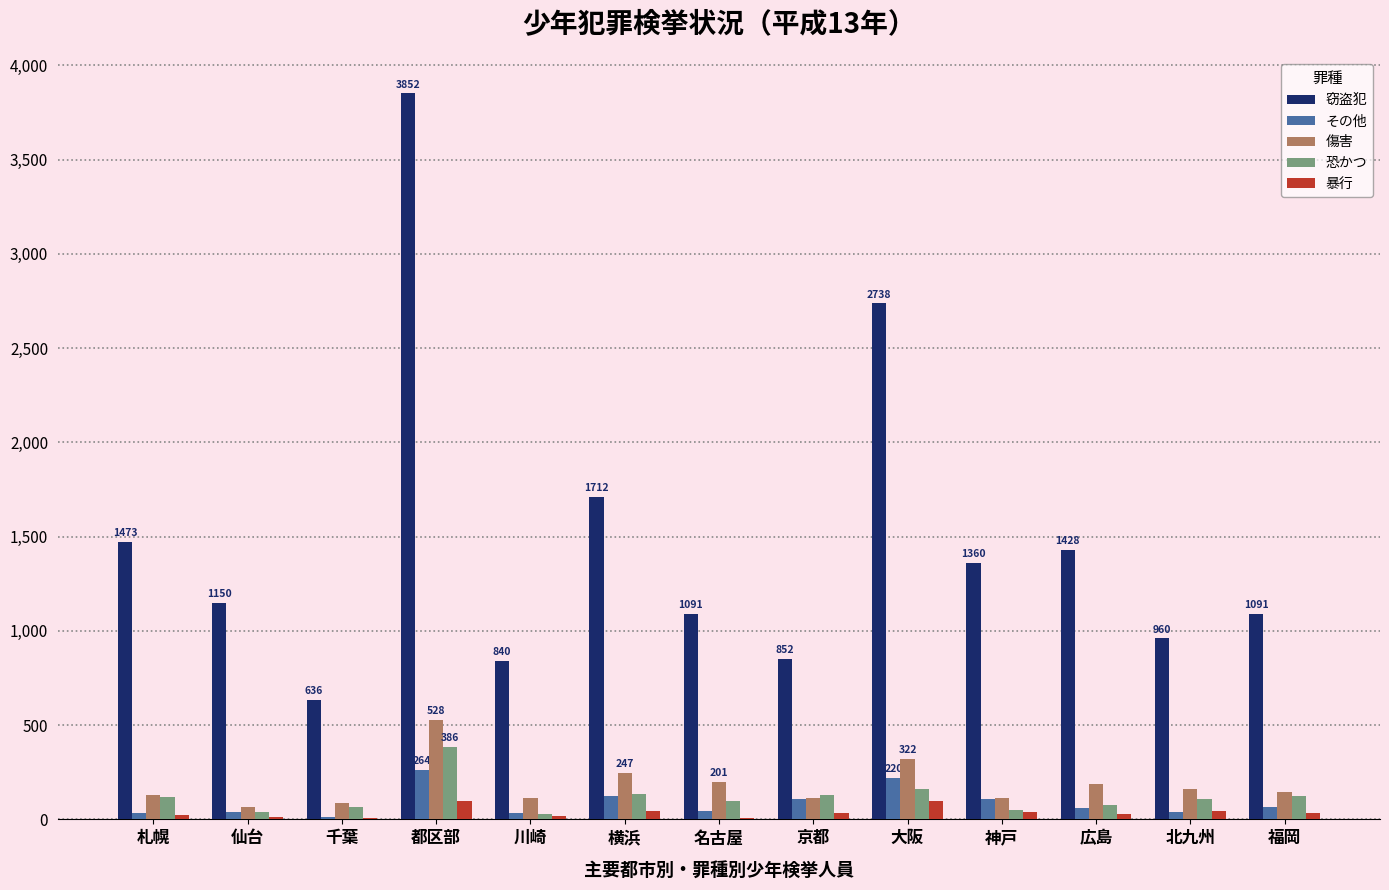

What is the sum of all 傷害 values?

2409